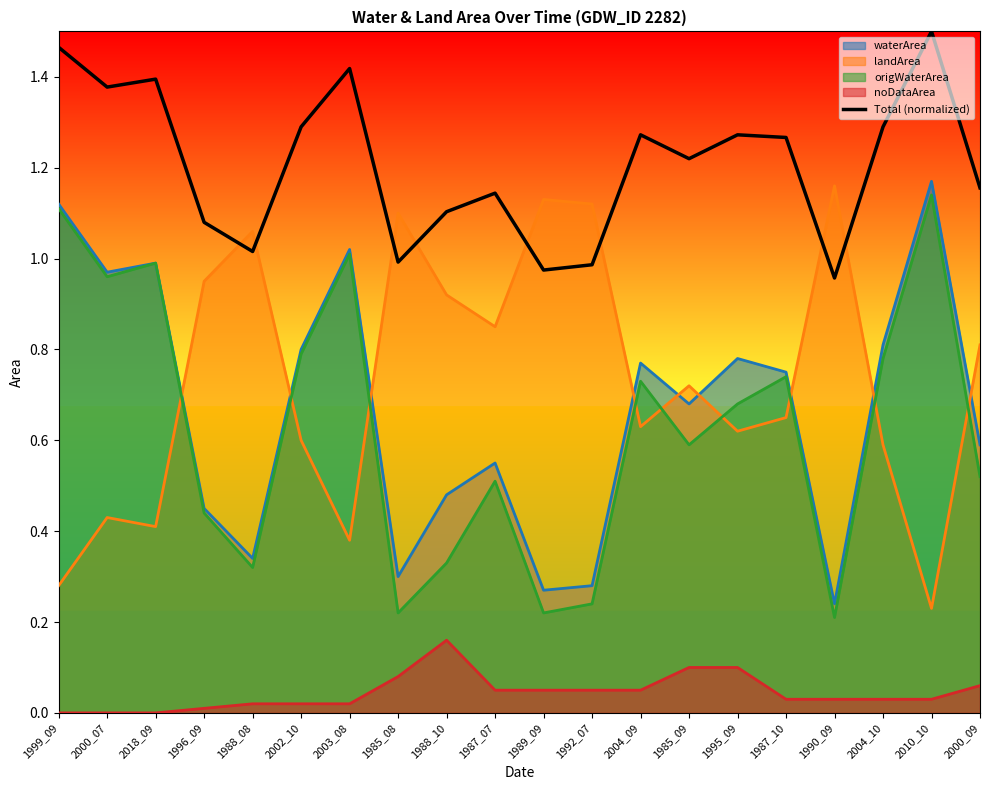

Rank the categories by value from lowest to highest.

1990_09, 1989_09, 1992_07, 1985_08, 1988_08, 1996_09, 1988_10, 1987_07, 2000_09, 1985_09, 1987_10, 2004_09, 1995_09, 2002_10, 2004_10, 2000_07, 2018_09, 2003_08, 1999_09, 2010_10